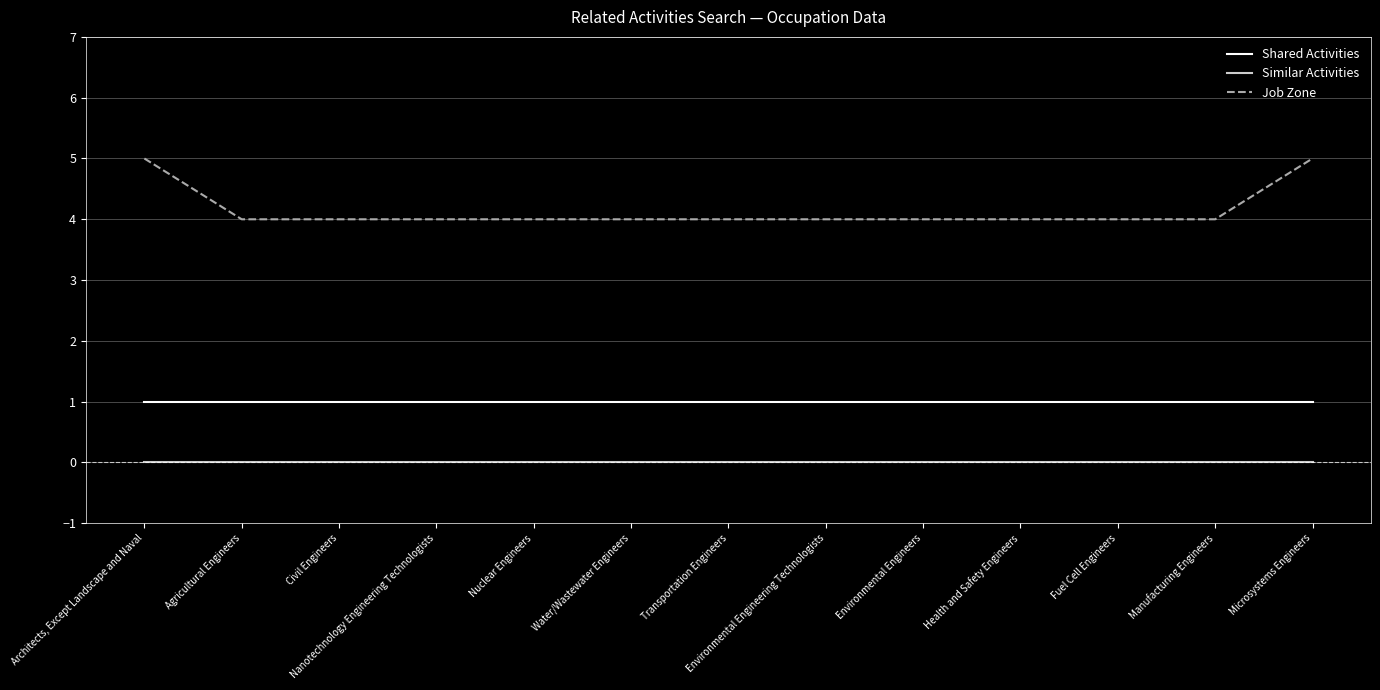

Reading left to right, what are all the values shown in this chart?

Shared Activities: 1	1	1	1	1	1	1	1	1	1	1	1	1
Similar Activities: 0	0	0	0	0	0	0	0	0	0	0	0	0
Job Zone: 5	4	4	4	4	4	4	4	4	4	4	4	5